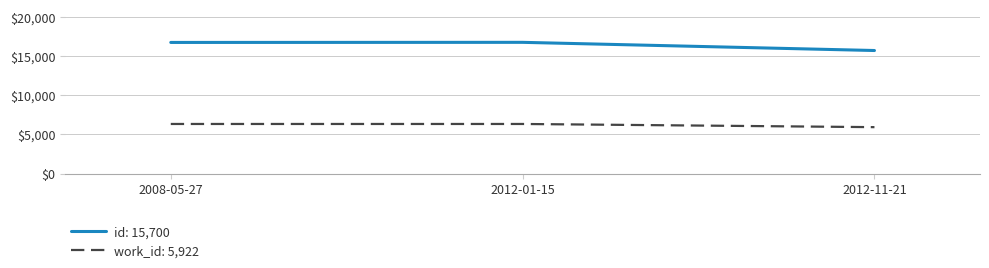

How many lines are shown in the chart?

2